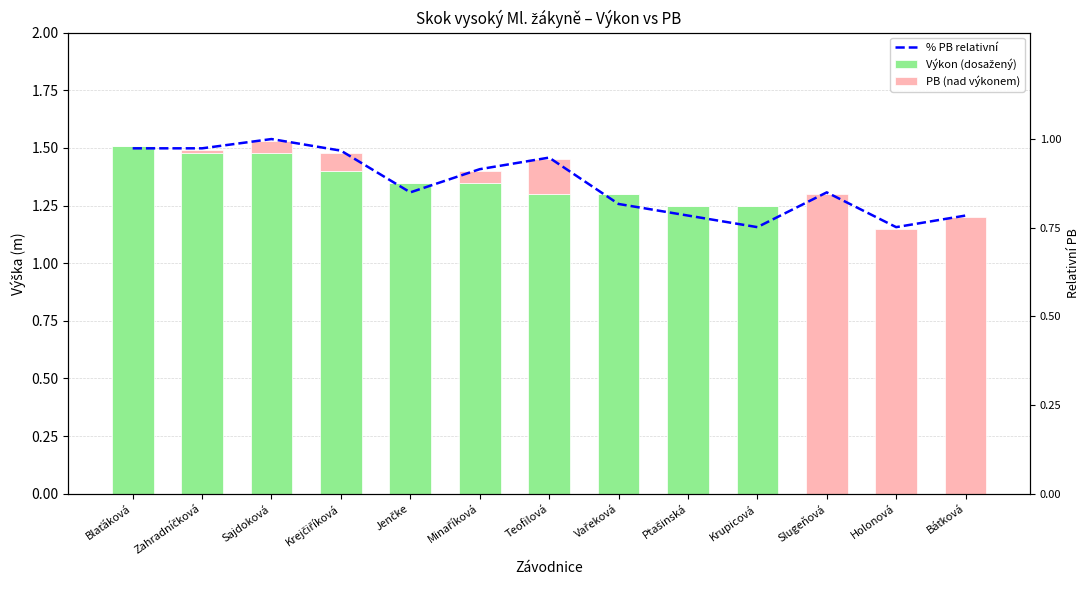

What is the label of the 8th bar from the left?

Vařeková